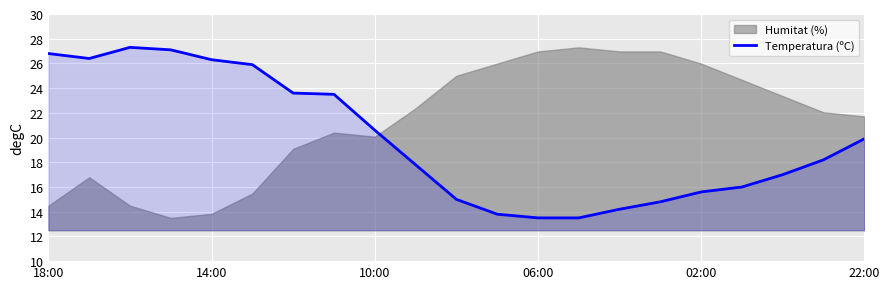

What is the minimum value for Temperatura (ºC)?

13.5